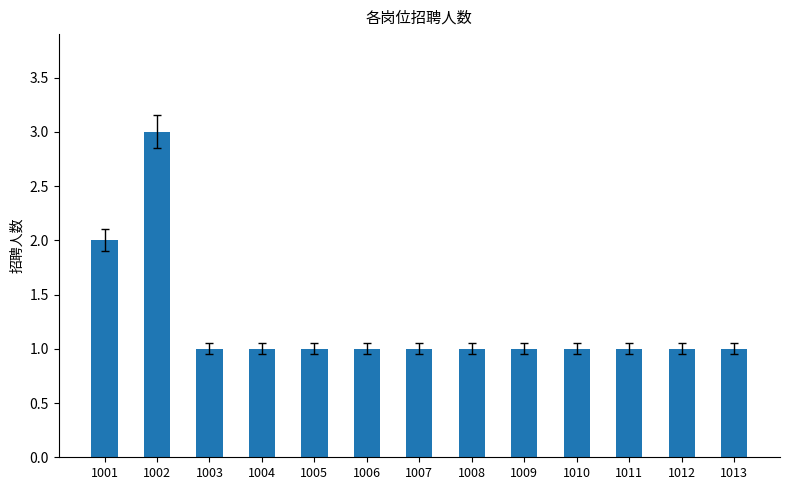

What is the ratio of the value at 1010 to the value at 1003?

1.0